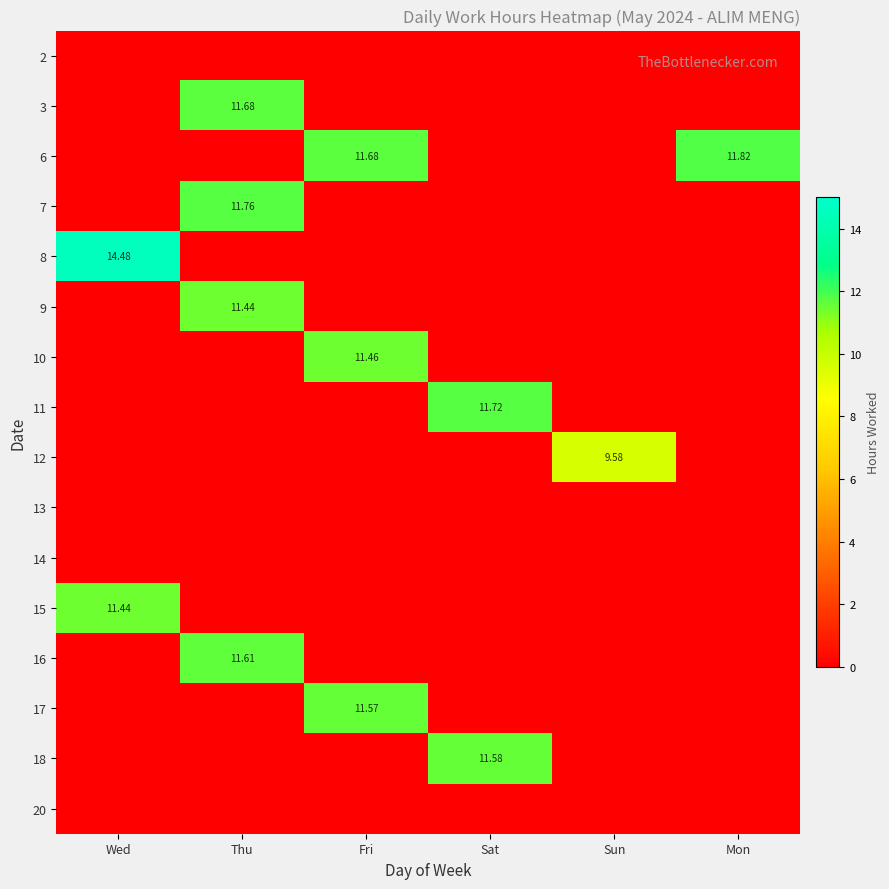

What is the difference between the maximum and minimum values in the 15 series?

11.4